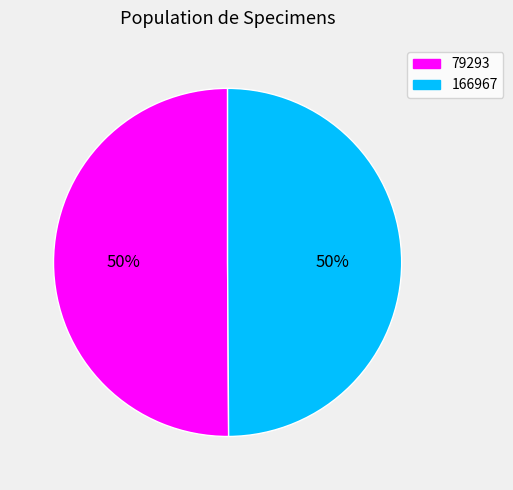

Is the sum of 166967 and 79293 greater than half?

Yes